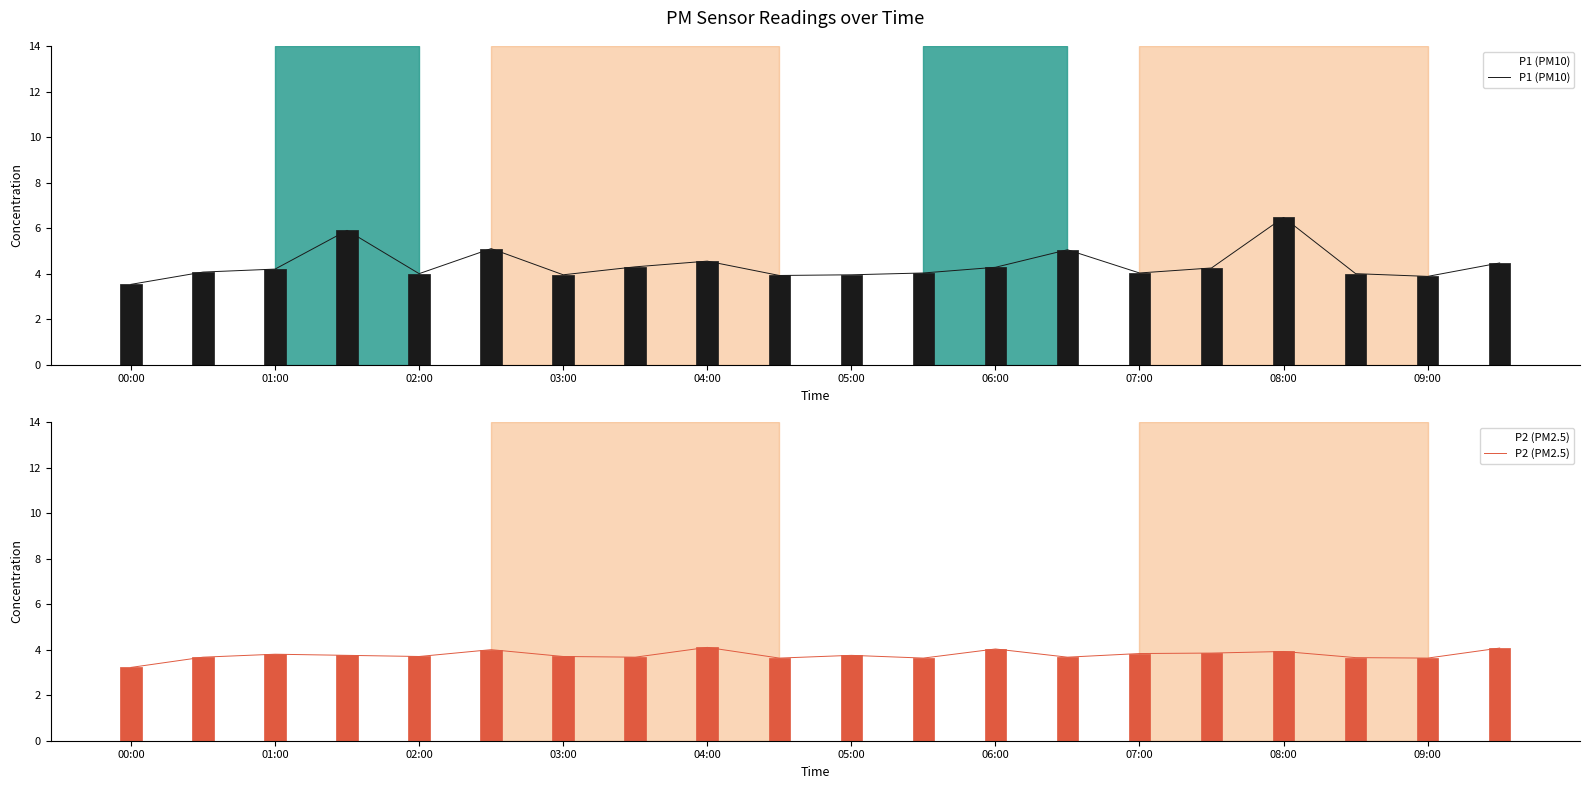

What is the sum of the P1 (PM10) values at 10 and 05:00?

9.1